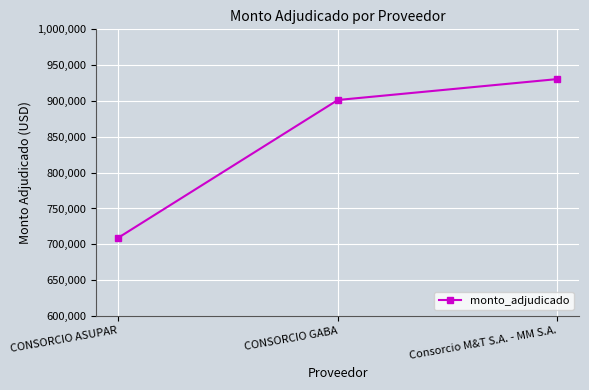

What is the difference between the maximum and minimum values?

221339